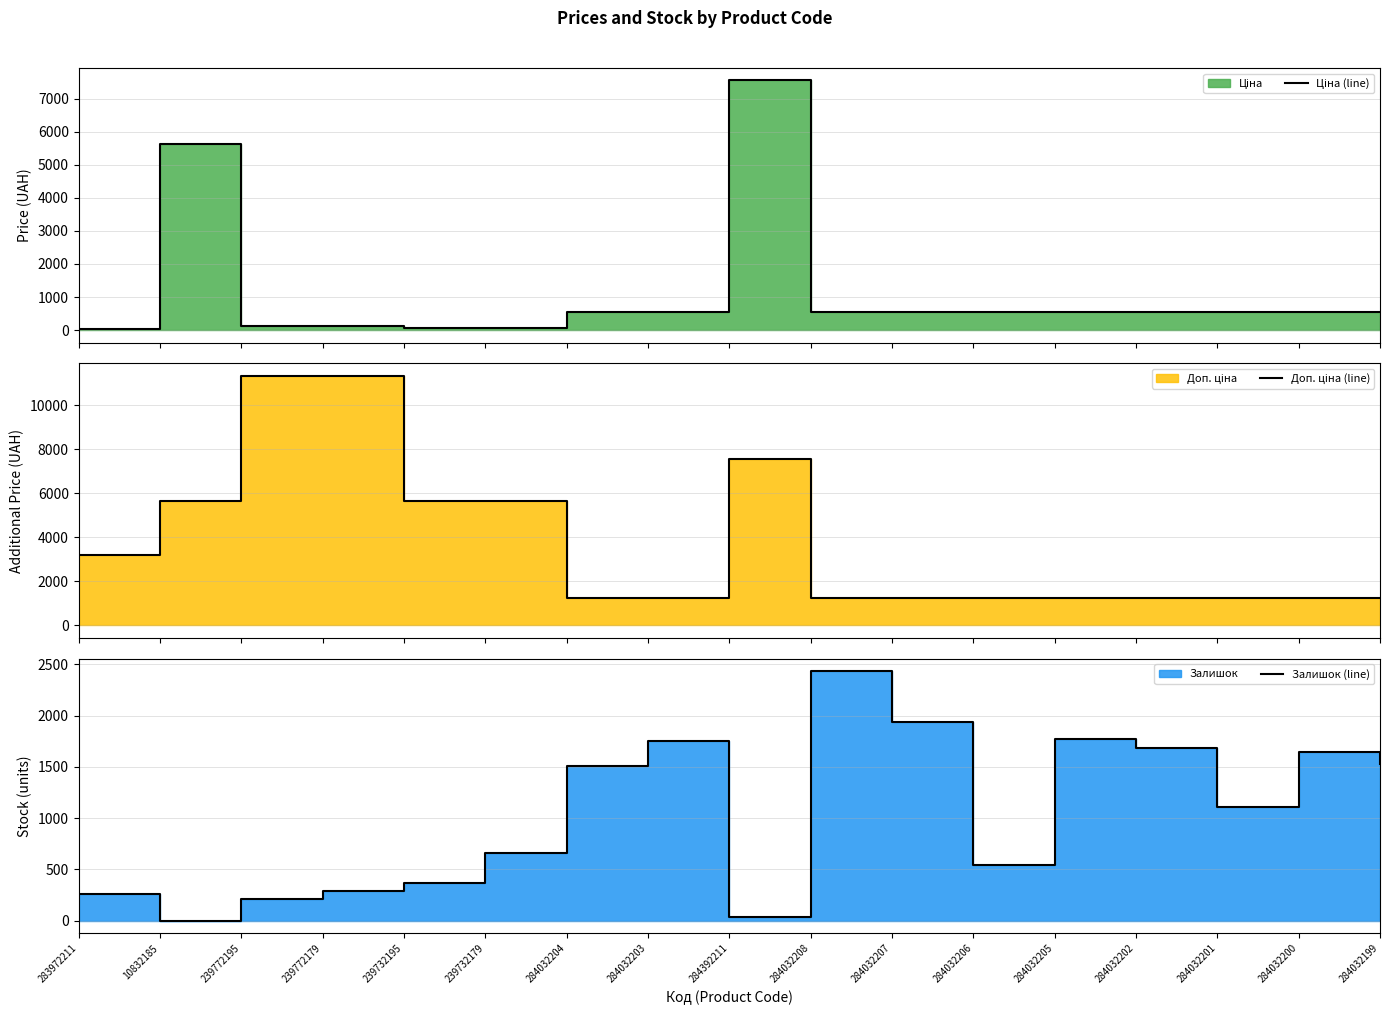

True or false: Залишок (line) and Доп. ціна (line) cross at least once.

True